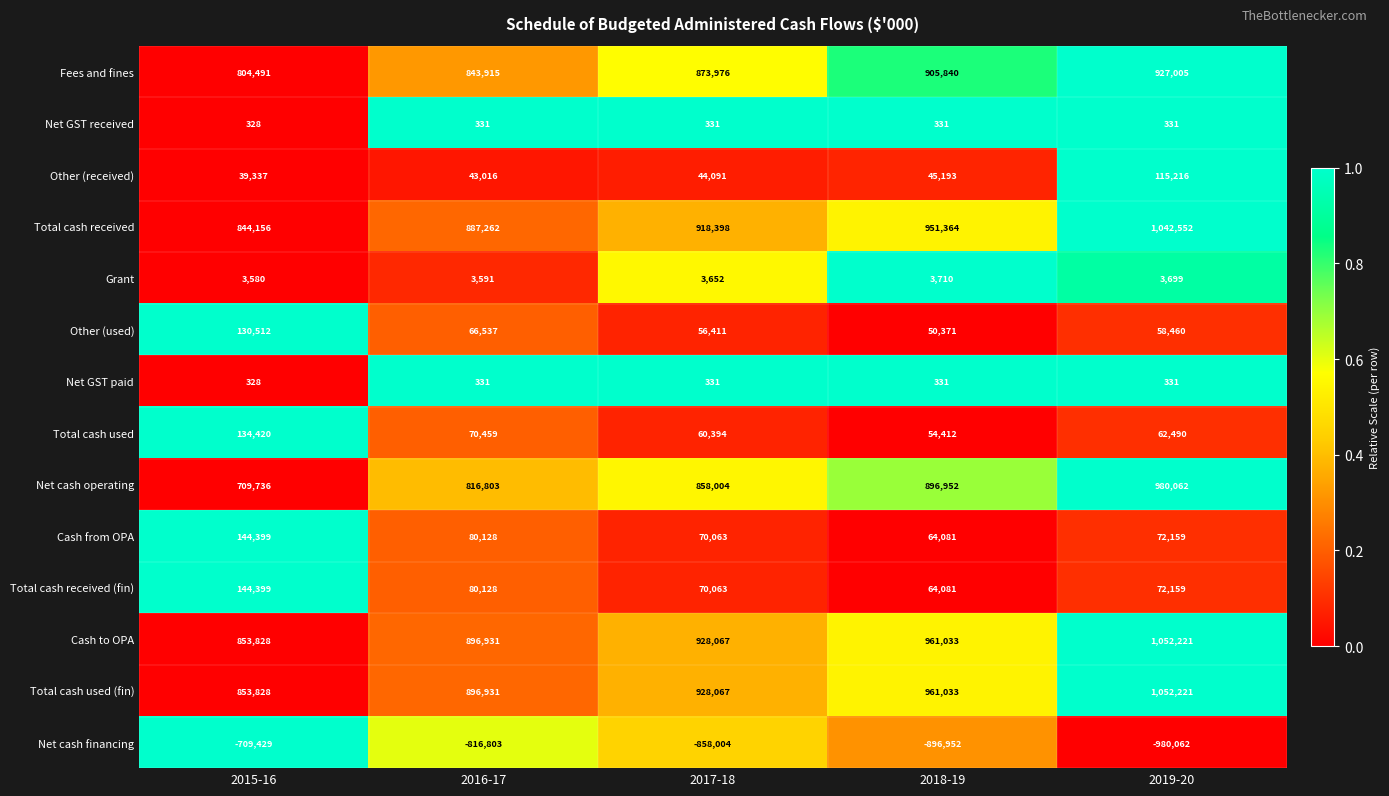

What value does the Grant series have at 2016-17, to the nearest 50?

3600